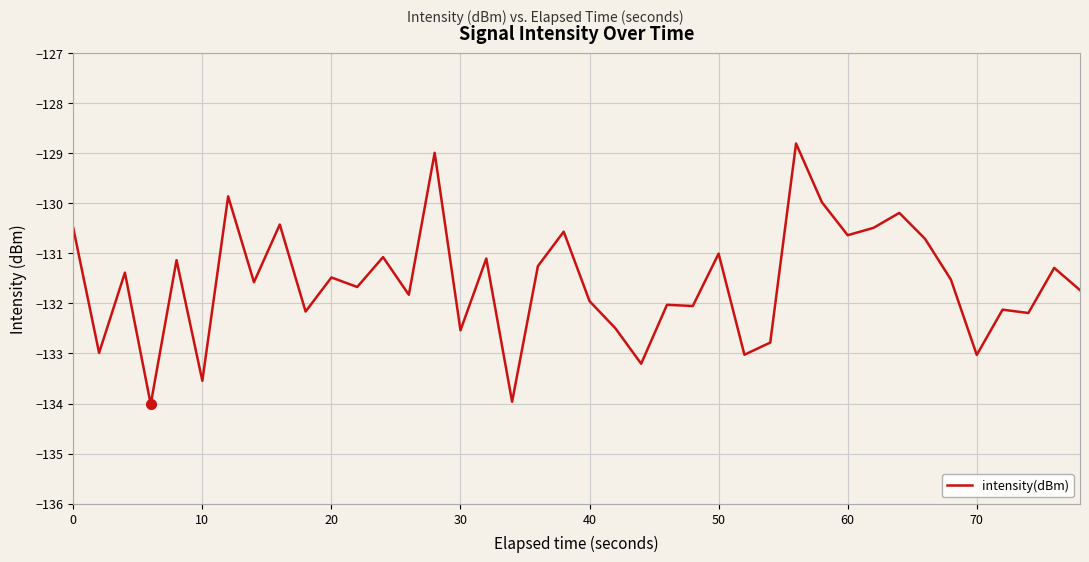

What is the greatest value displayed?

-128.8